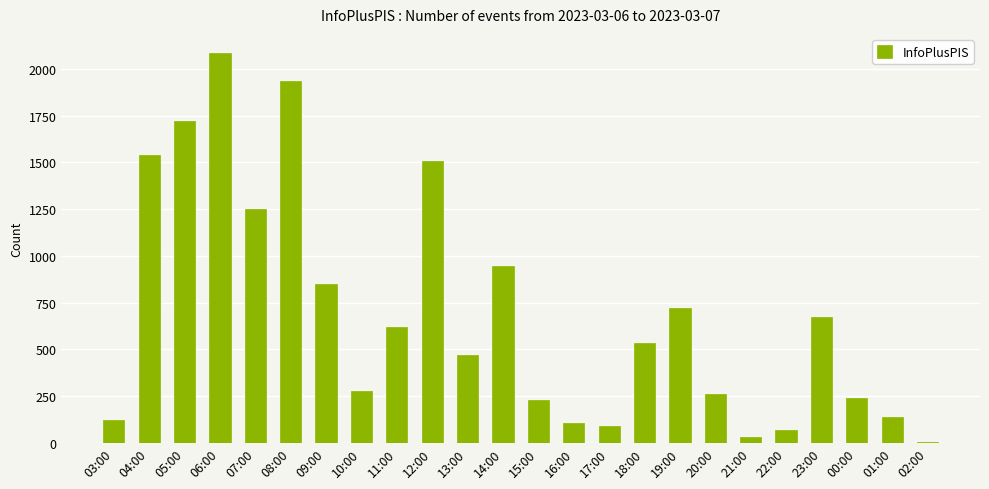

True or false: the data shows 239 at 00:00.

True